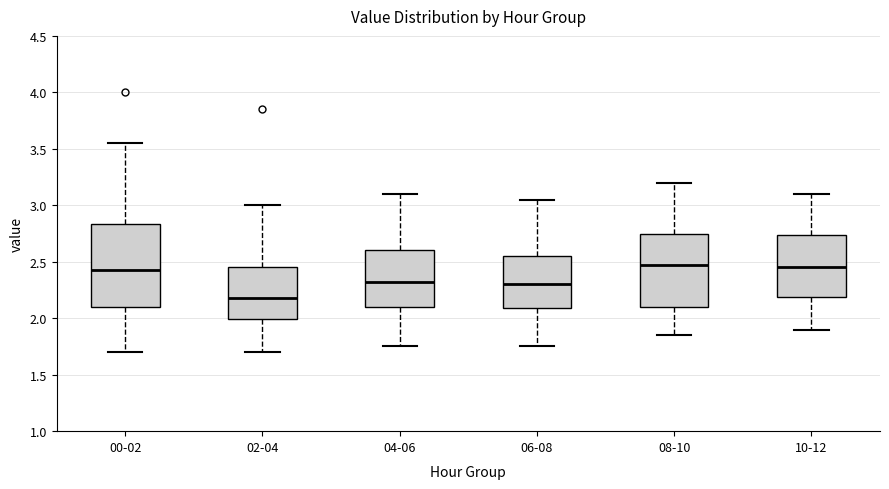

Which box has the lowest median line?

02-04